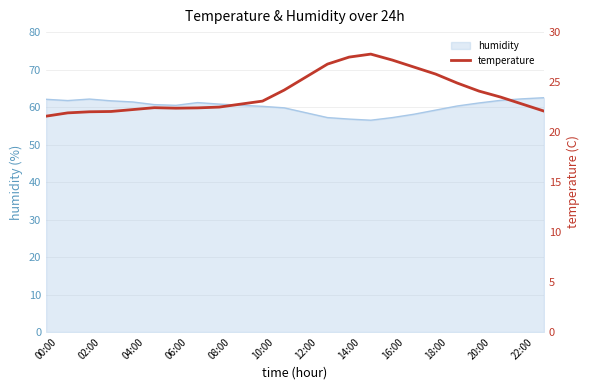

Is it true that humidity equals 19.0 at 12:00?

False